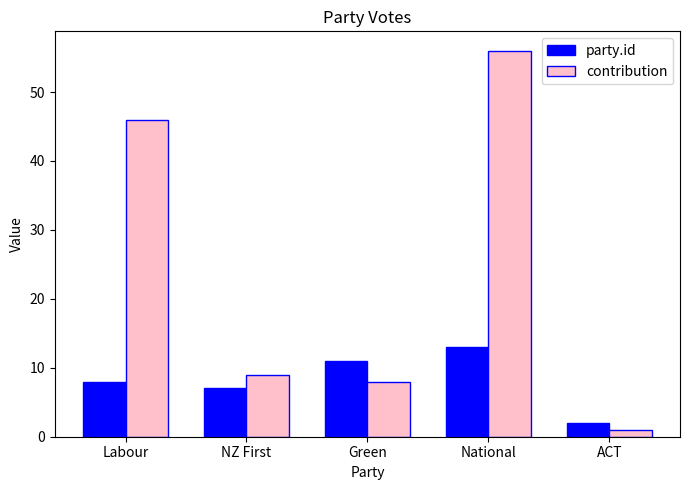

At how many categories does at least one series exceed 37?

2